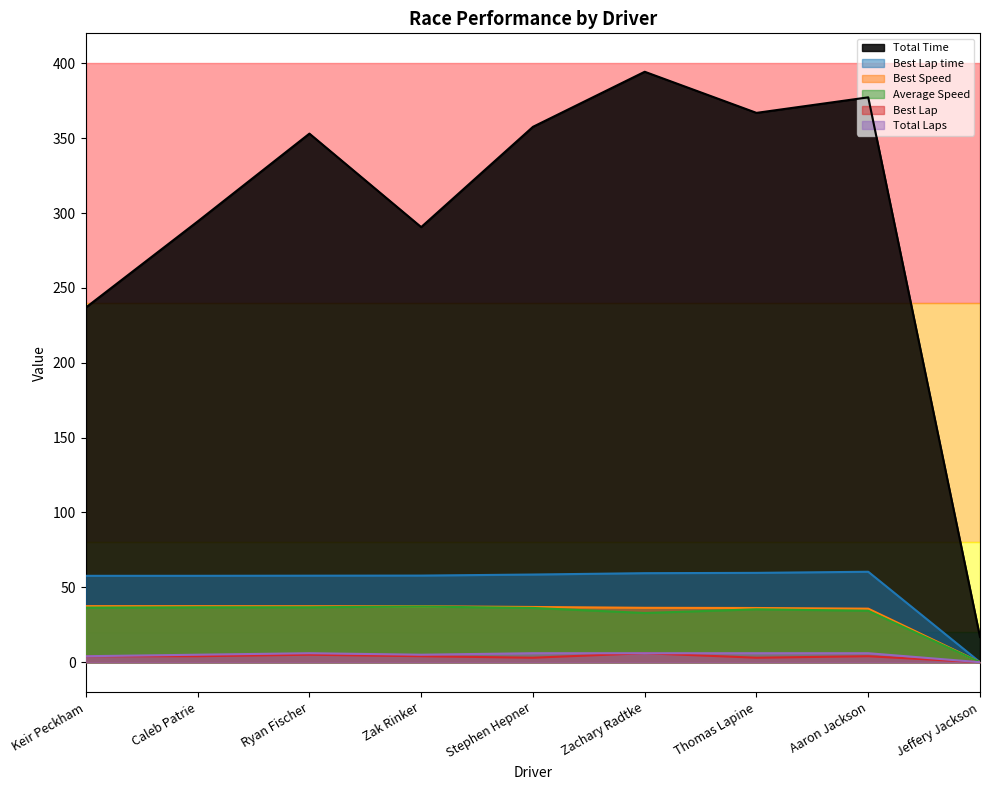

What is the sum of all Best Speed values?

294.8